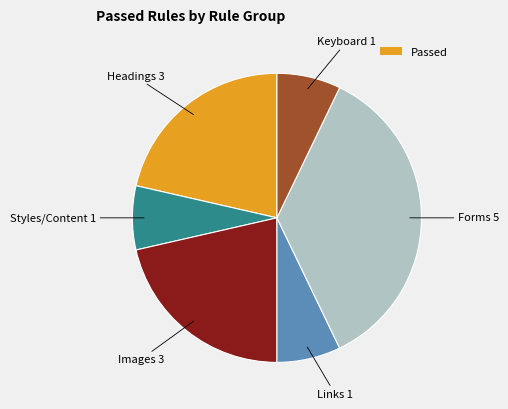

Does any single category account for the majority?

No